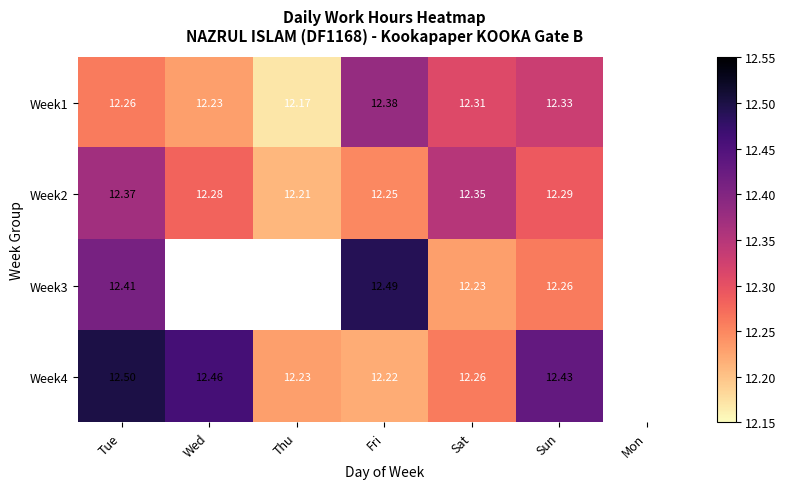

Is the value of Week4 at Sun greater than the value of Week1 at Thu?

Yes